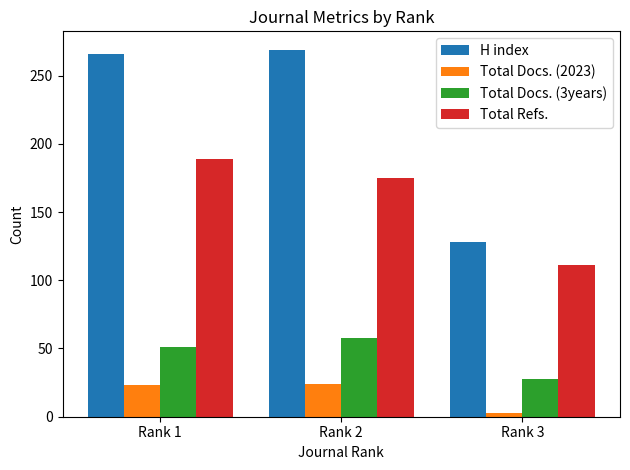

True or false: Total Refs. has a value of 247 at Rank 1.

False